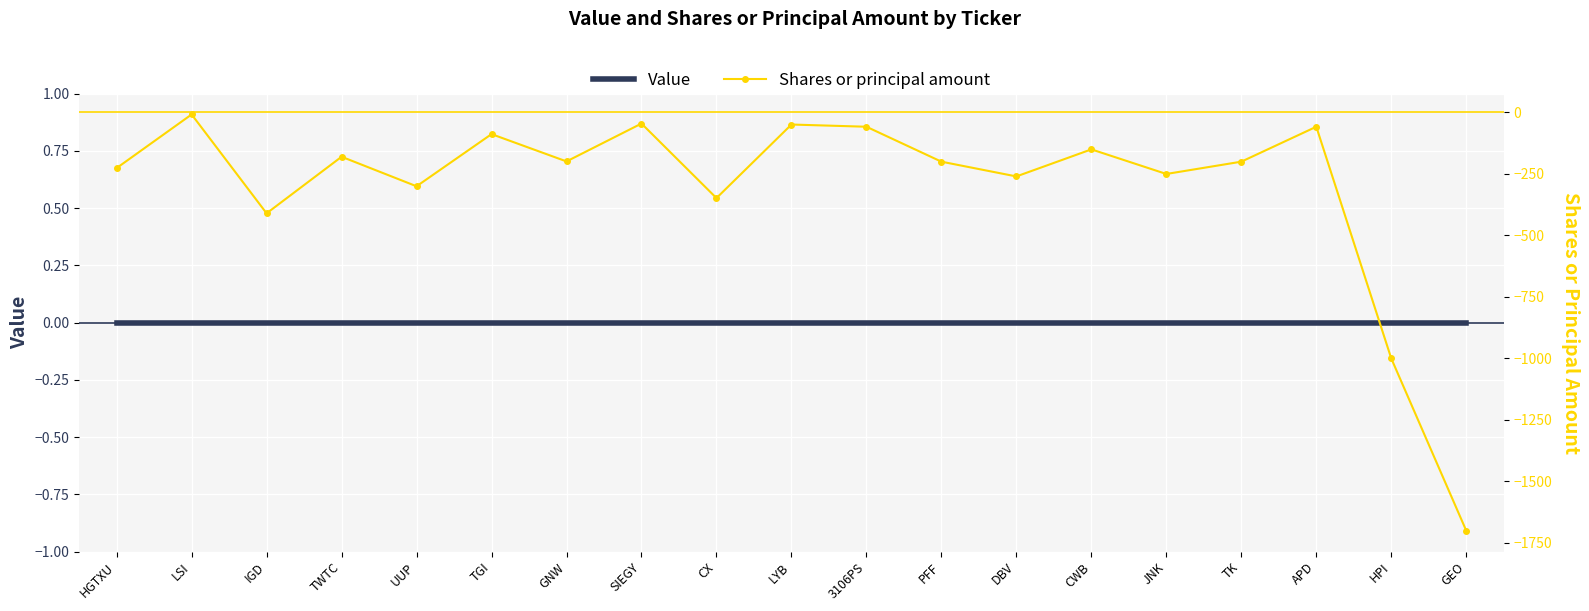

Between HGTXU and CX, which series saw the biggest shift?

Shares or principal amount